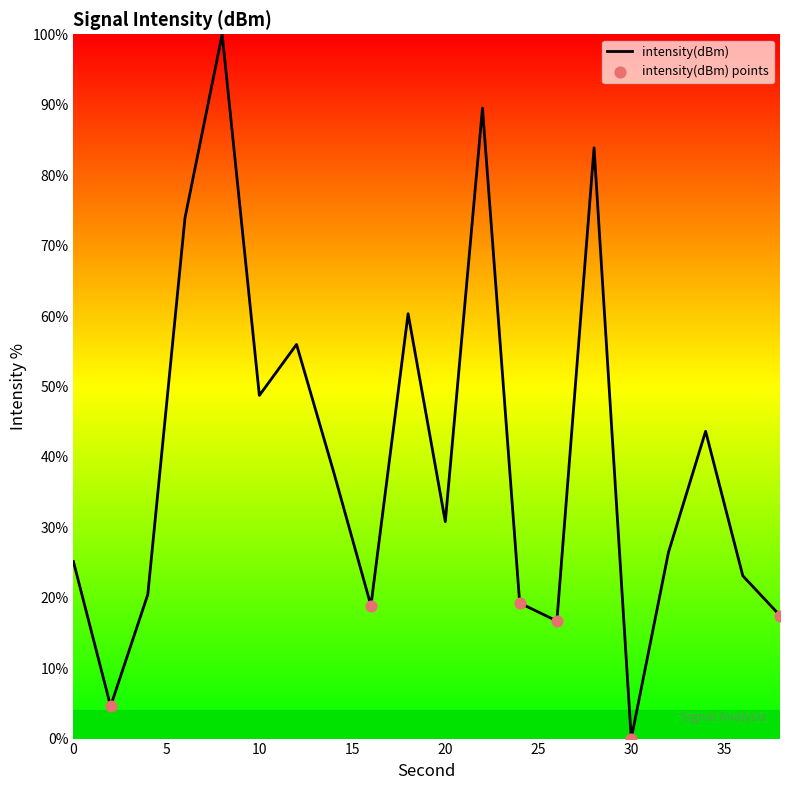

What is the difference between the maximum and minimum values?

100.0